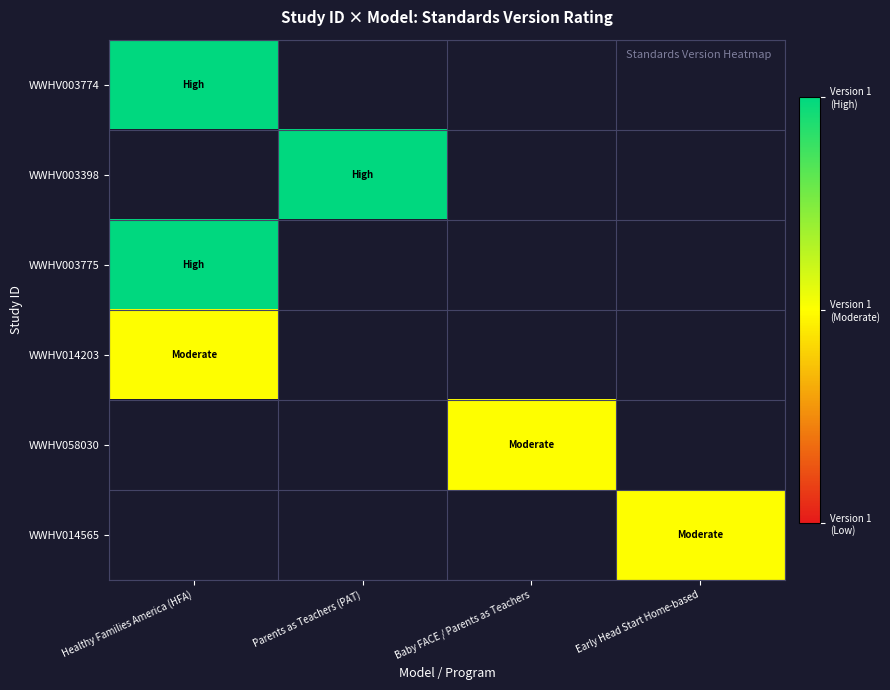

How many values in WWHV058030 are above zero?

1